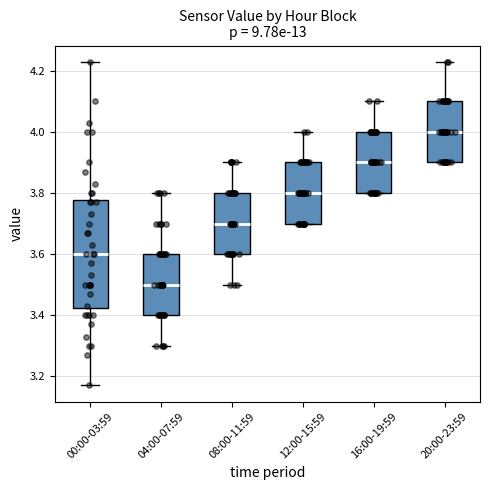

Reading left to right, transcribe this box plot: for each box, give where its median line is, the range the box spans, and where its two whiskers end, as read against the y-axis. The values are not printed on the chart, so give them approximately, as read against the axis.

00:00-03:59: median 3.60, box 3.42 to 3.78, whiskers 3.18 to 4.24
04:00-07:59: median 3.50, box 3.40 to 3.60, whiskers 3.30 to 3.80
08:00-11:59: median 3.70, box 3.60 to 3.80, whiskers 3.50 to 3.90
12:00-15:59: median 3.80, box 3.70 to 3.90, whiskers 3.70 to 4.00
16:00-19:59: median 3.90, box 3.80 to 4.00, whiskers 3.80 to 4.10
20:00-23:59: median 4.00, box 3.90 to 4.10, whiskers 3.90 to 4.24